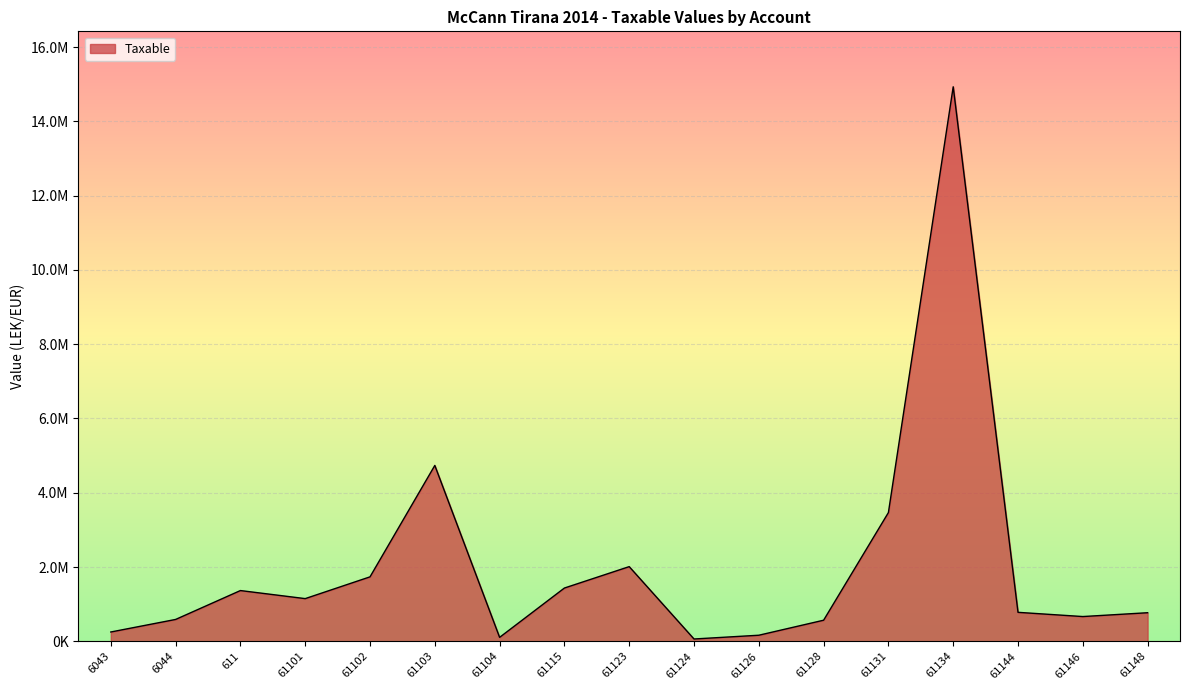

Where is the first local minimum?

61101